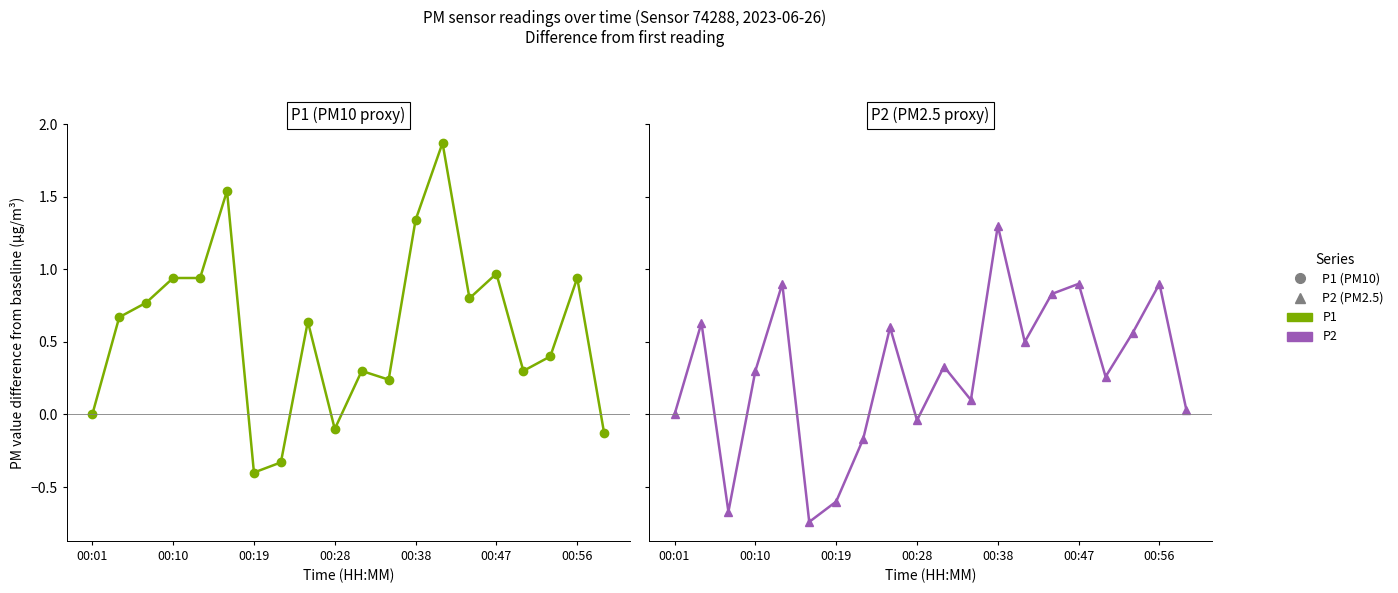

Rank the series by their average value, from highest to lowest.

P1, P2